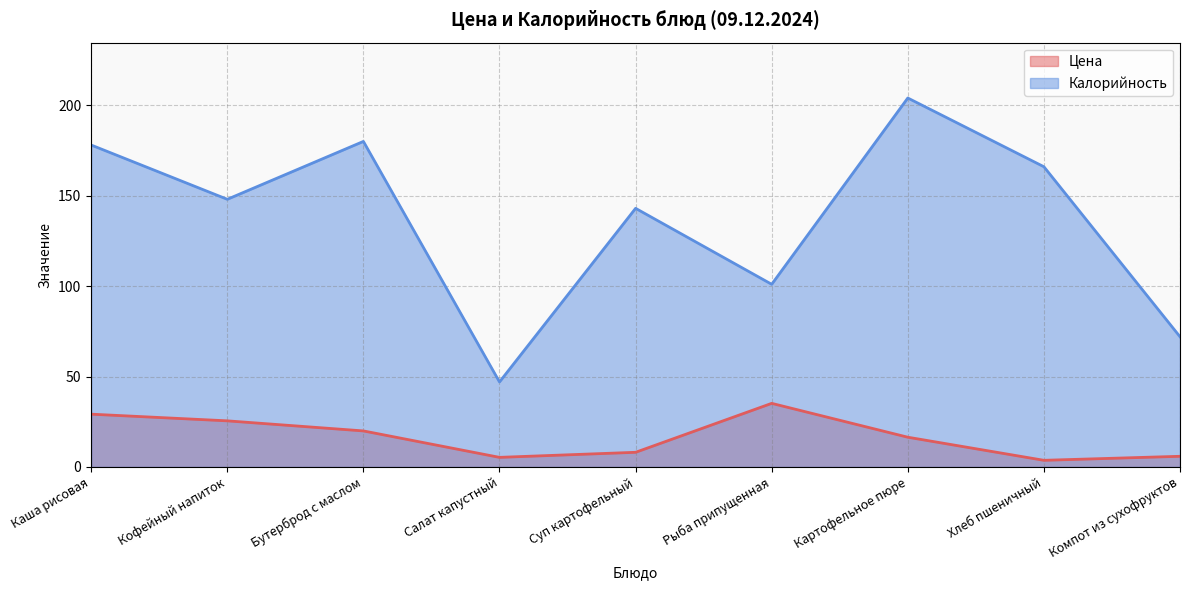

Where does the Калорийность series first go above 148?

Каша рисовая